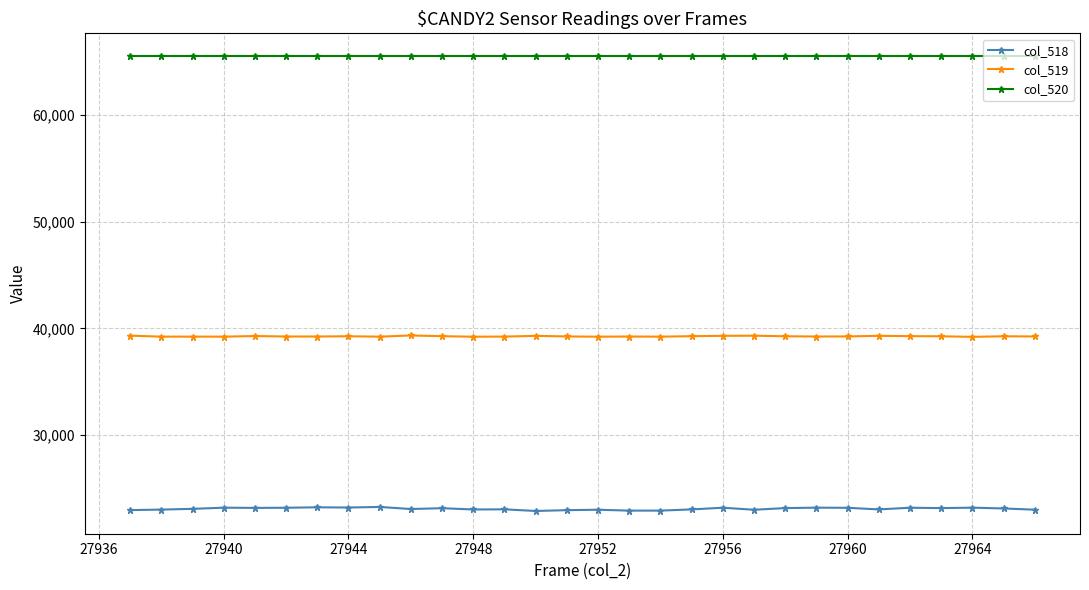

How many categories are shown in the chart?

30